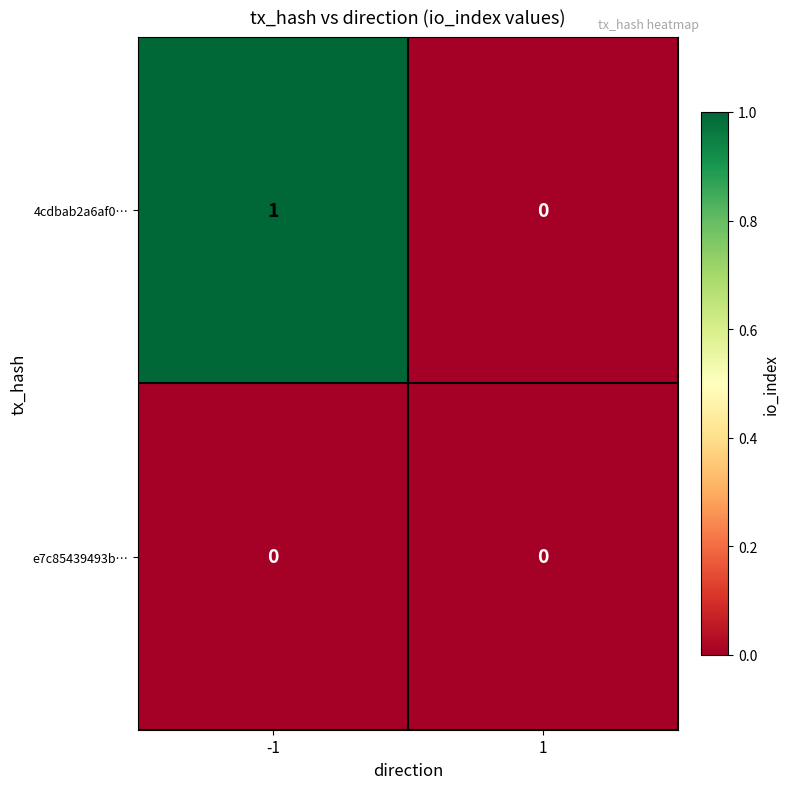

Which series has the largest total across all categories?

4cdbab2a6af0…